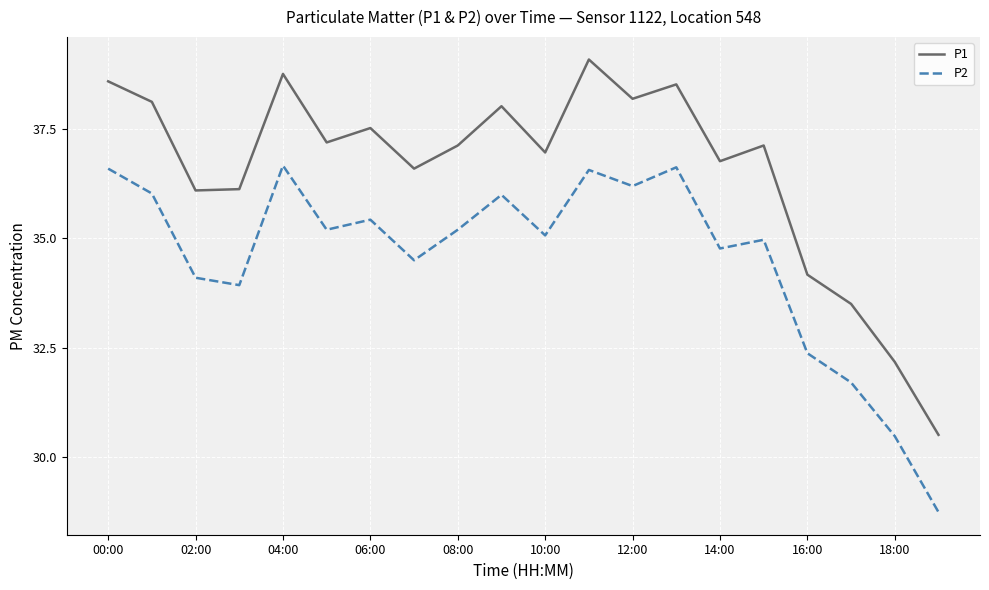

True or false: P1 and P2 cross at least once.

False